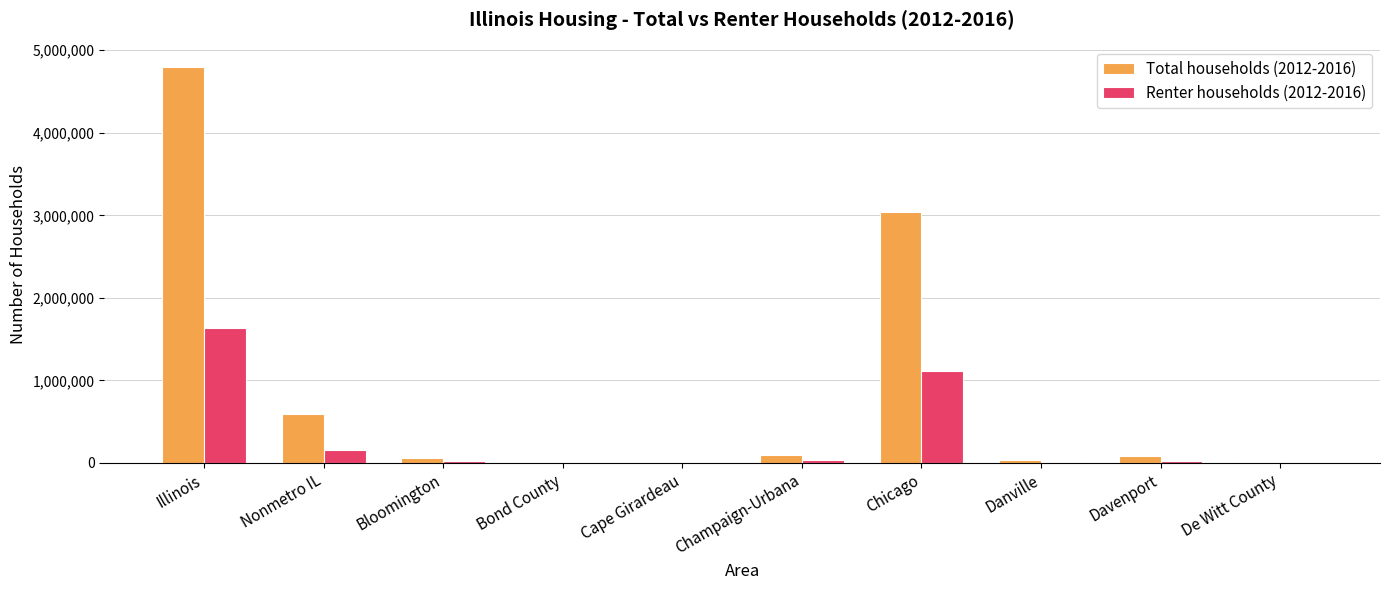

Does the chart contain stacked bars?

No